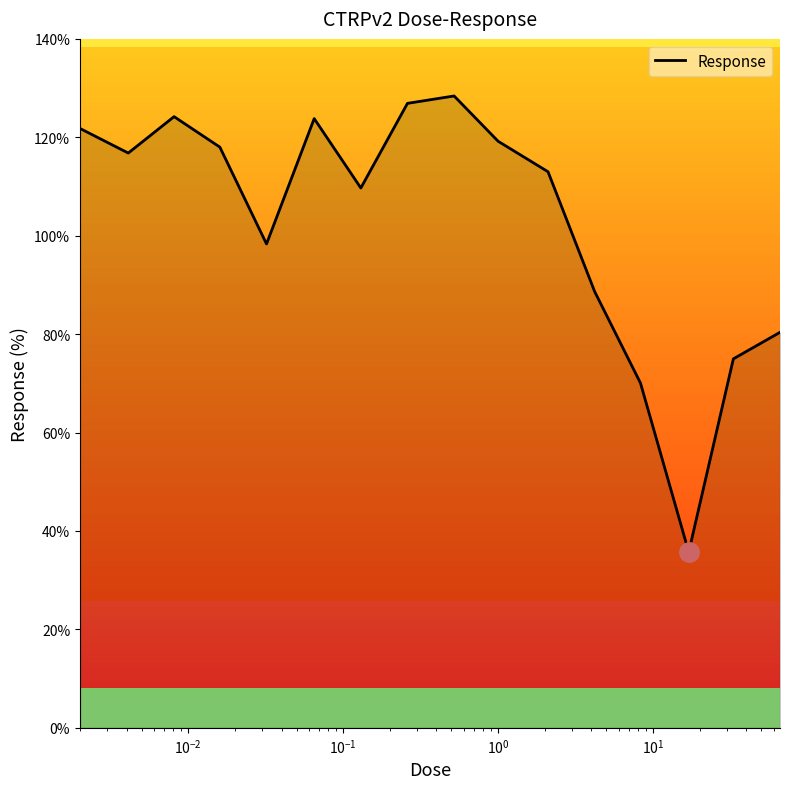

What is the difference between the maximum and minimum values?

92.7